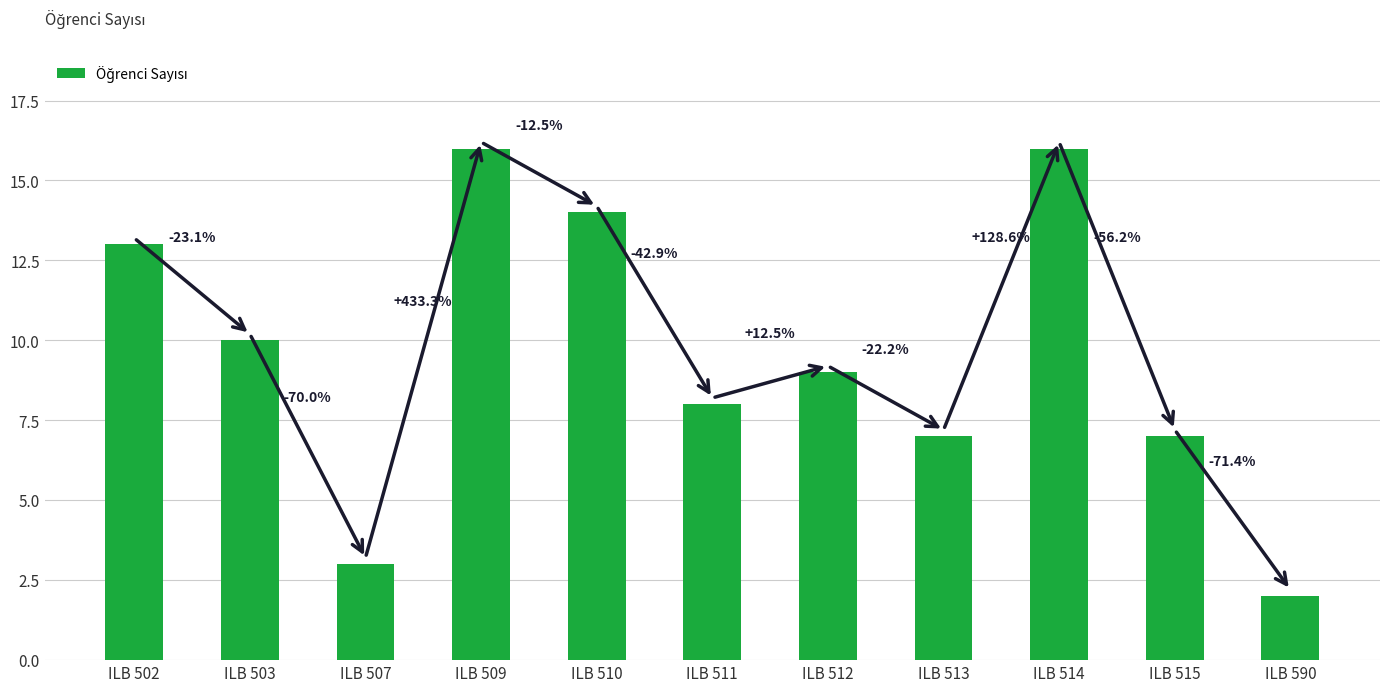

Which has a higher value, ILB 507 or ILB 590?

ILB 507